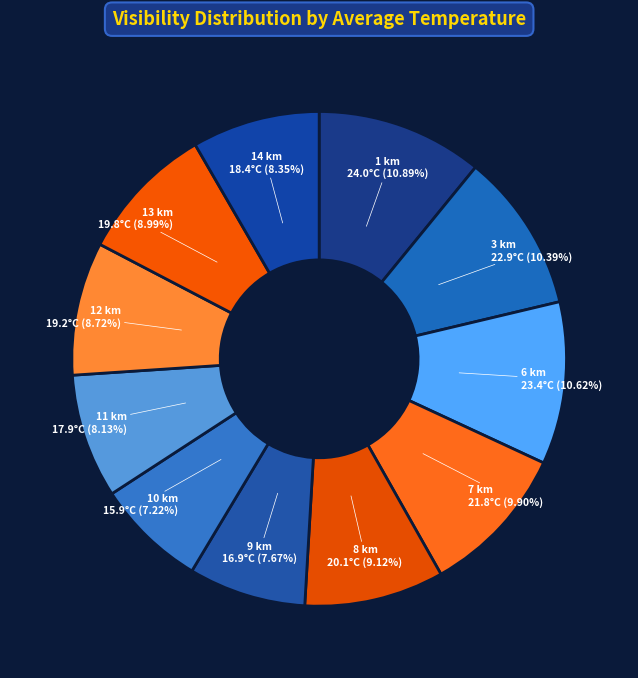

To the nearest percent, what is the average slice percentage?

9%